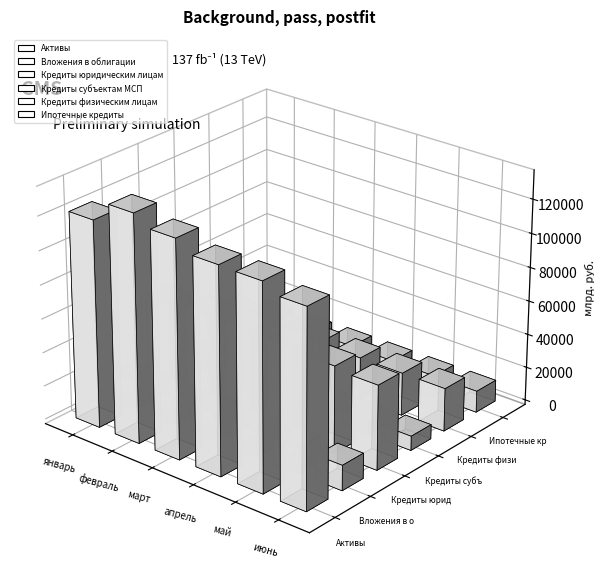

What is the difference between the Кредиты физическим лицам values at февраль and март?

15.3